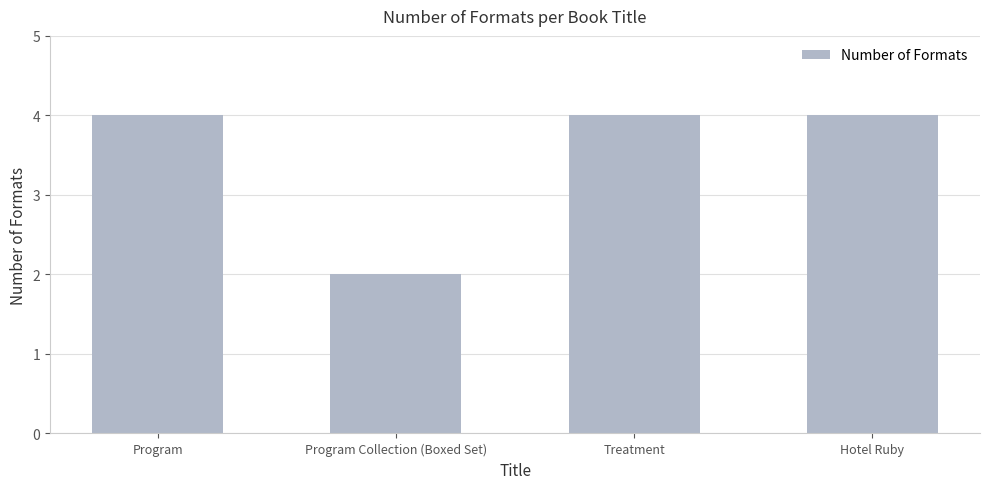

Reading left to right, extract all data points from this chart.

4	2	4	4